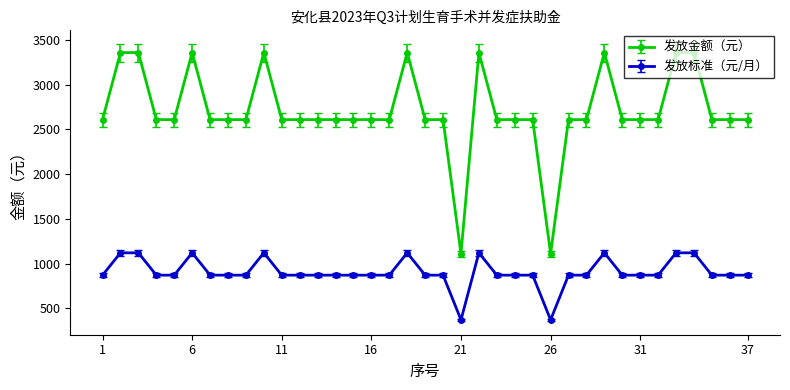

Which series has the widest spread of values?

发放金额（元）